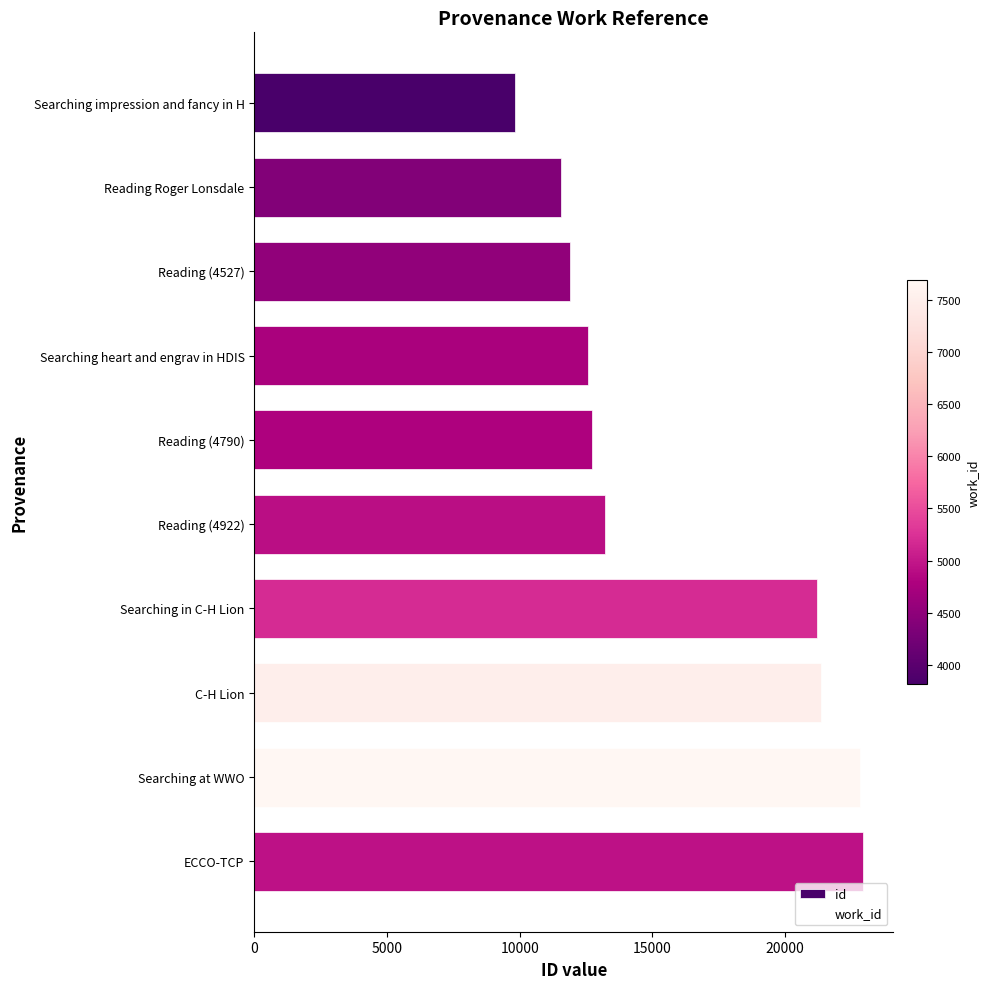

What is the difference between the second highest and second lowest values?

11257